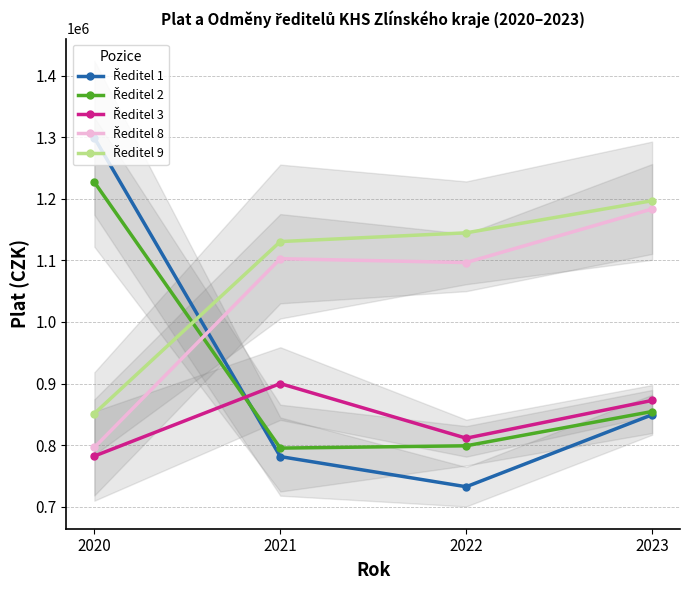

What is the value of the Ředitel 8 point at the 3rd from the left?

1096523